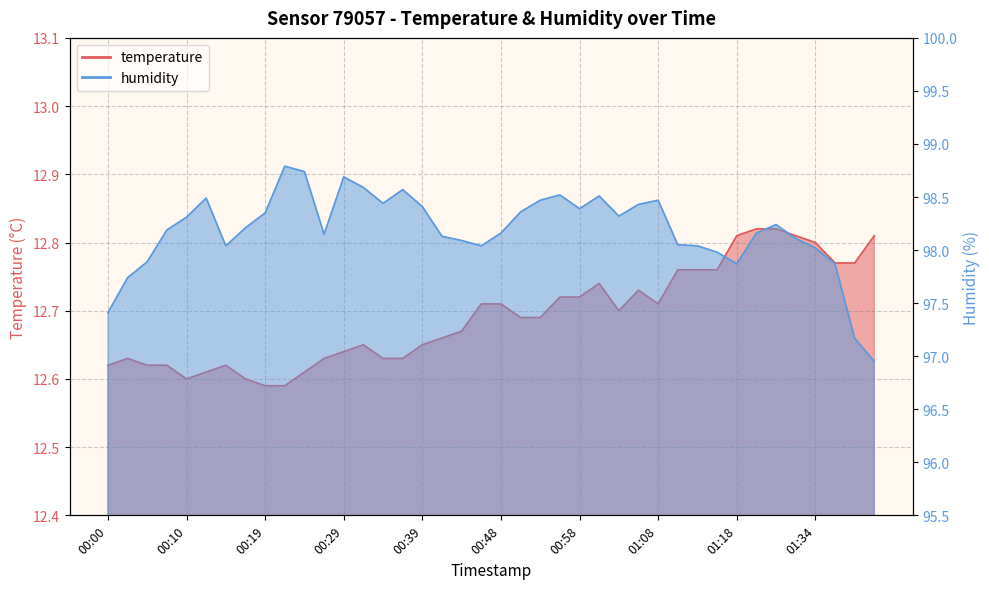

What is the label of the 35th point from the left?

01:23